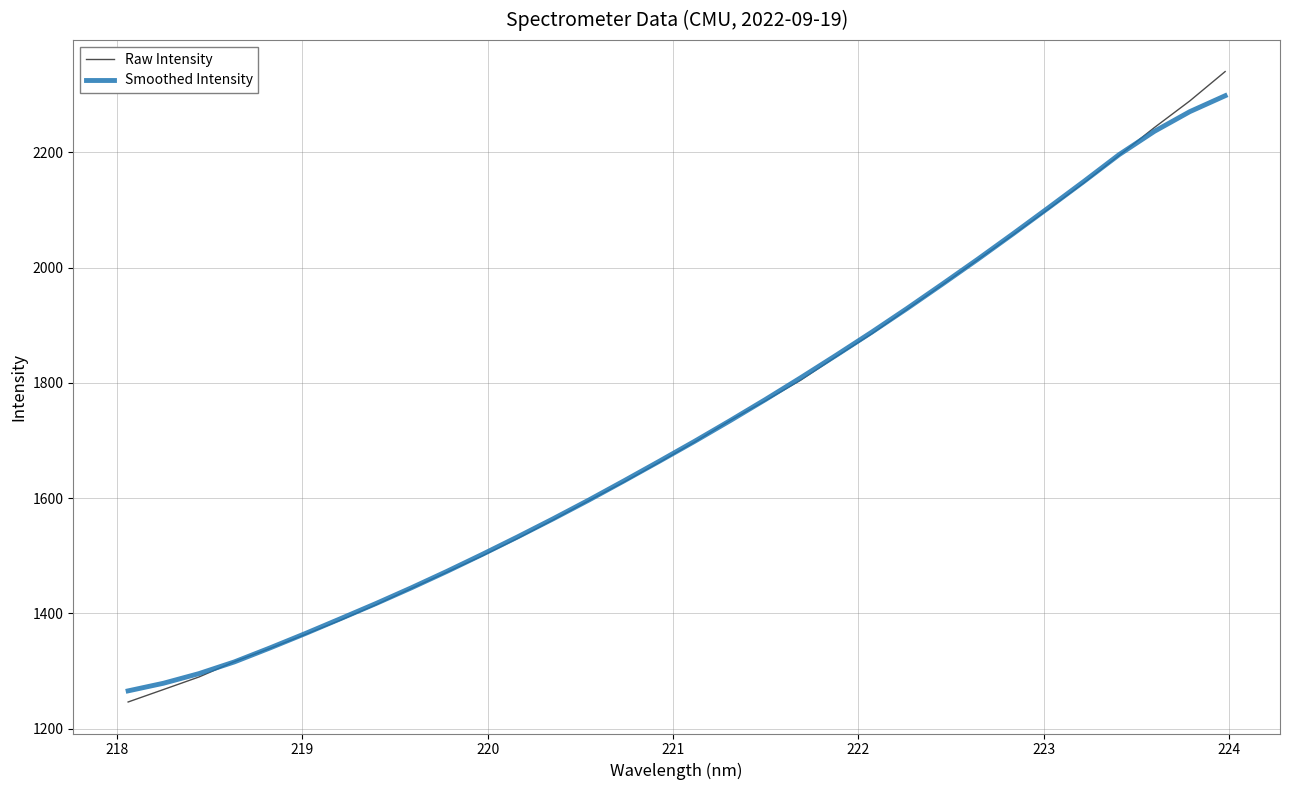

What are all the series names shown in the legend?

Raw Intensity, Smoothed Intensity